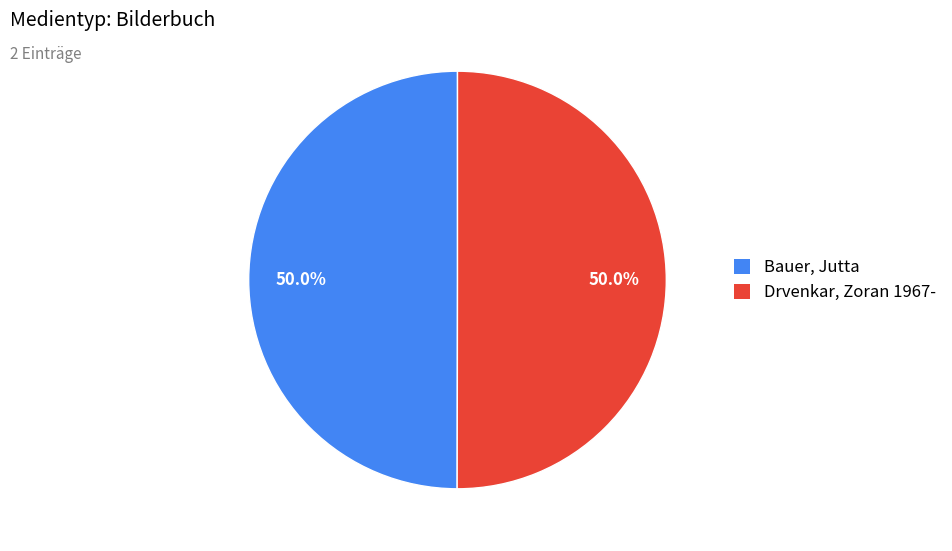

Do Bauer, Jutta and Drvenkar, Zoran 1967- together represent more than half of the pie?

Yes